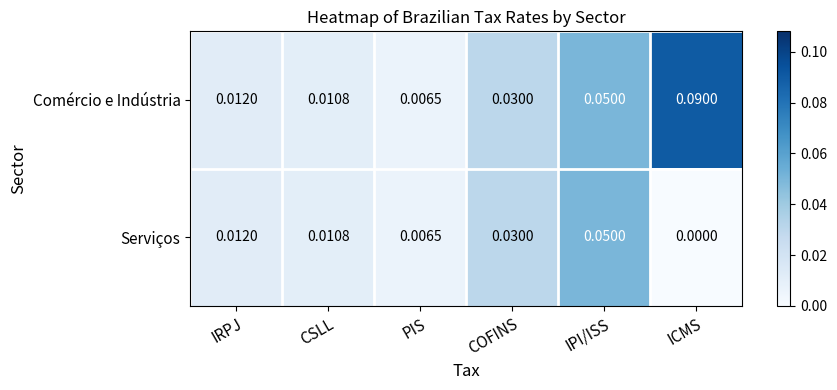

Which series has the largest range (max minus min)?

Comércio e Indústria